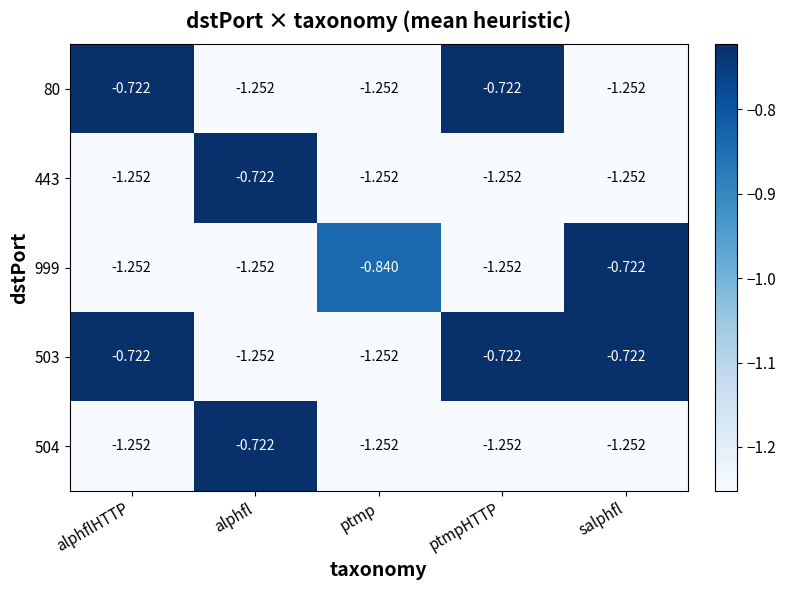

Which category has the highest value in the 504 series?

alphfl